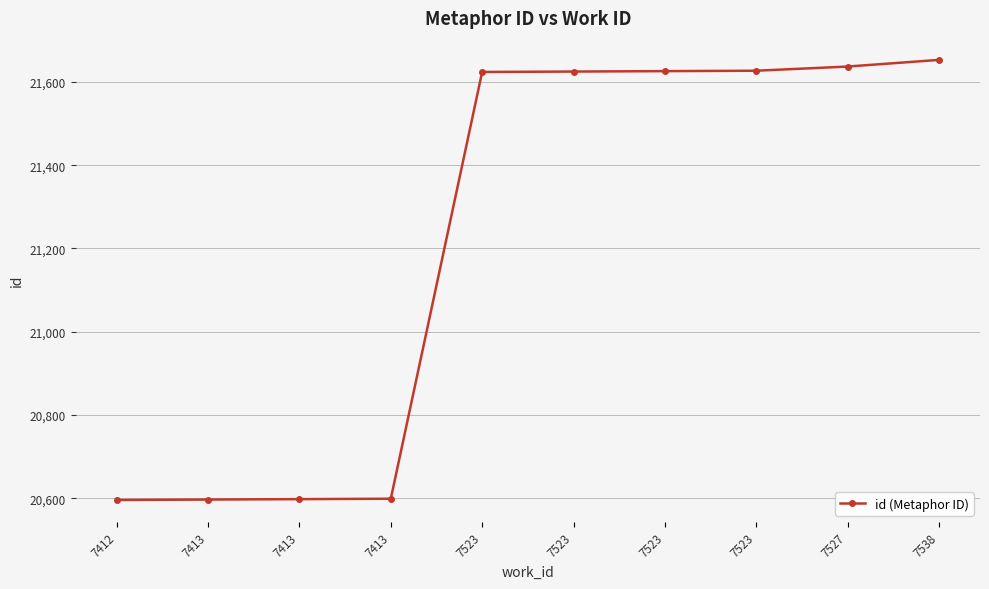

List the labels in order of value, largest first.

7538, 7527, 7523, 7523, 7523, 7523, 7413, 7413, 7413, 7412